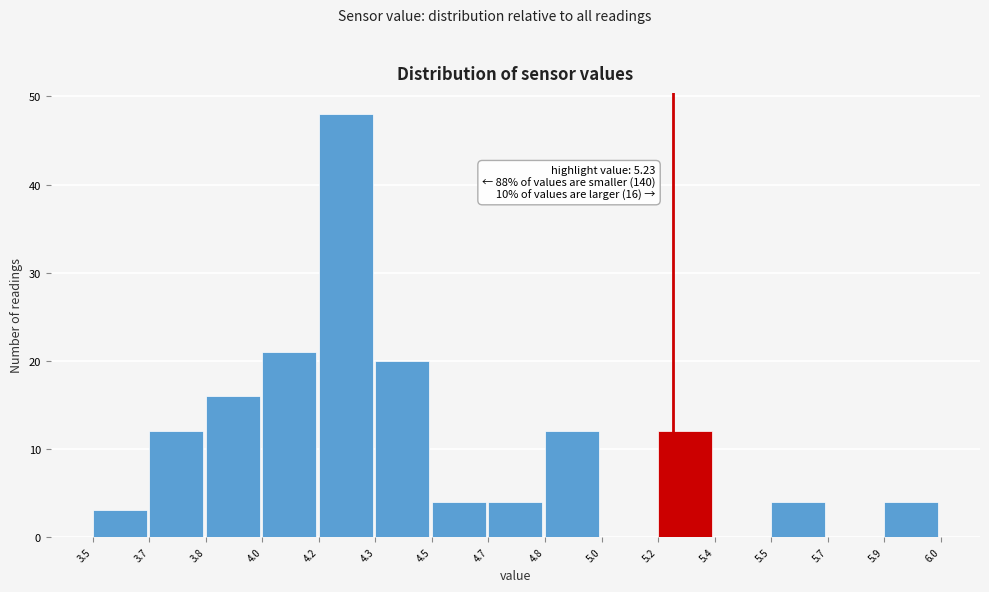

Reading right to left, list all the values displayed in this chart.

5.9=4	5.7=0	5.5=4	5.4=0	5.2=12	5.0=0	4.8=12	4.7=4	4.5=4	4.3=20	4.2=48	4.0=21	3.8=16	3.7=12	3.5=3